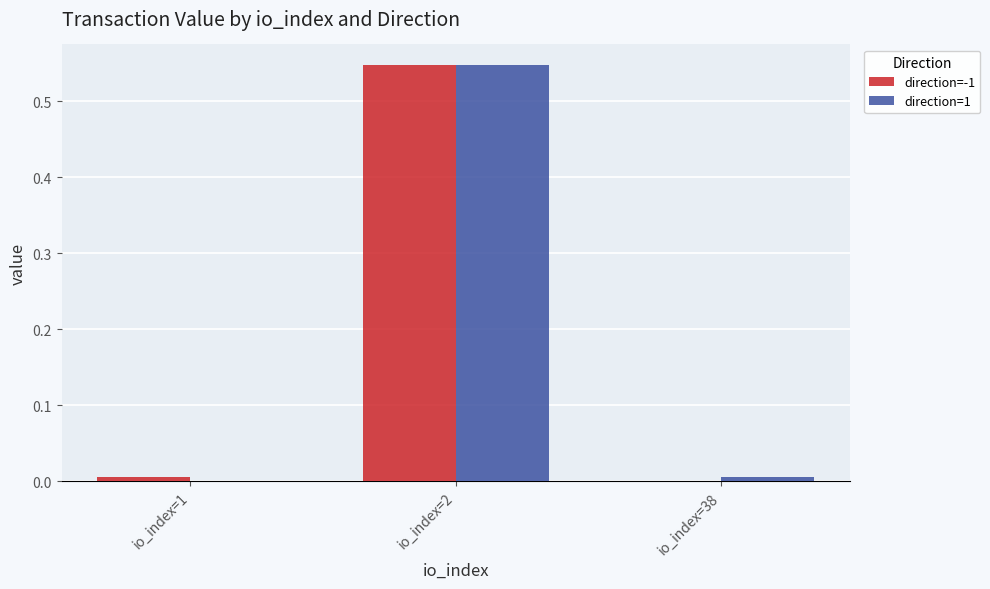

At which label does direction=-1 reach its peak?

io_index=2